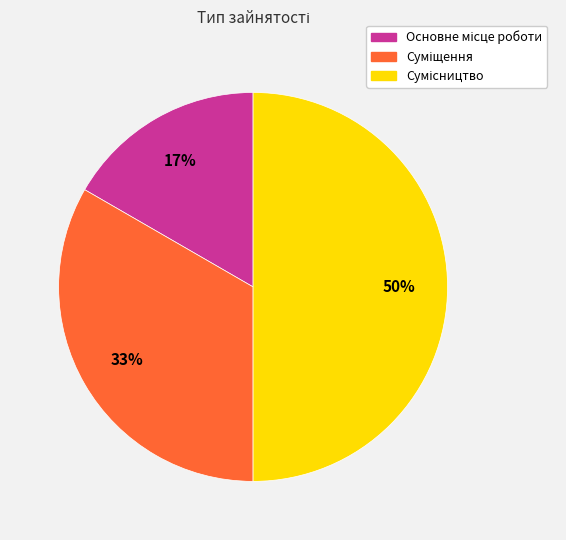

To the nearest percent, what is the difference between the largest and smallest slice percentages?

33%